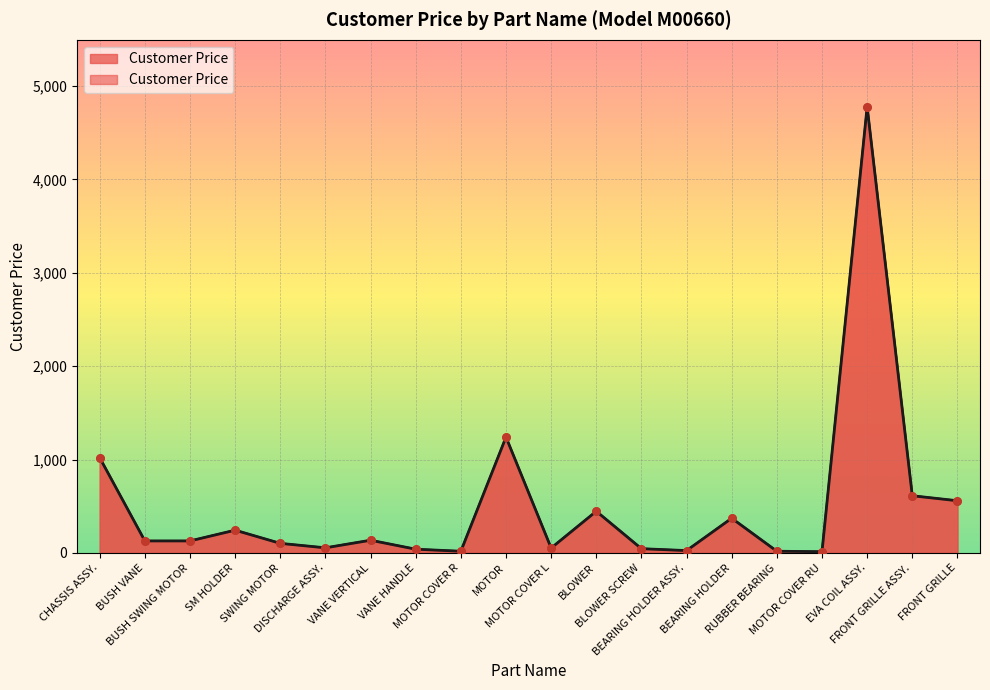

Between MOTOR COVER RU and MOTOR COVER L, which is larger?

MOTOR COVER L